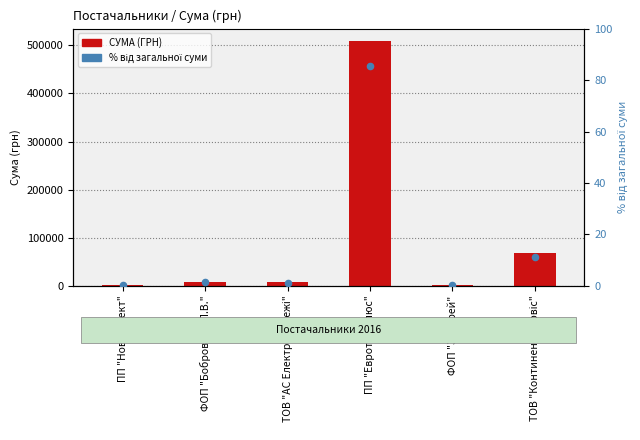

Which series has the widest spread of Y values?

СУМА (ГРН)